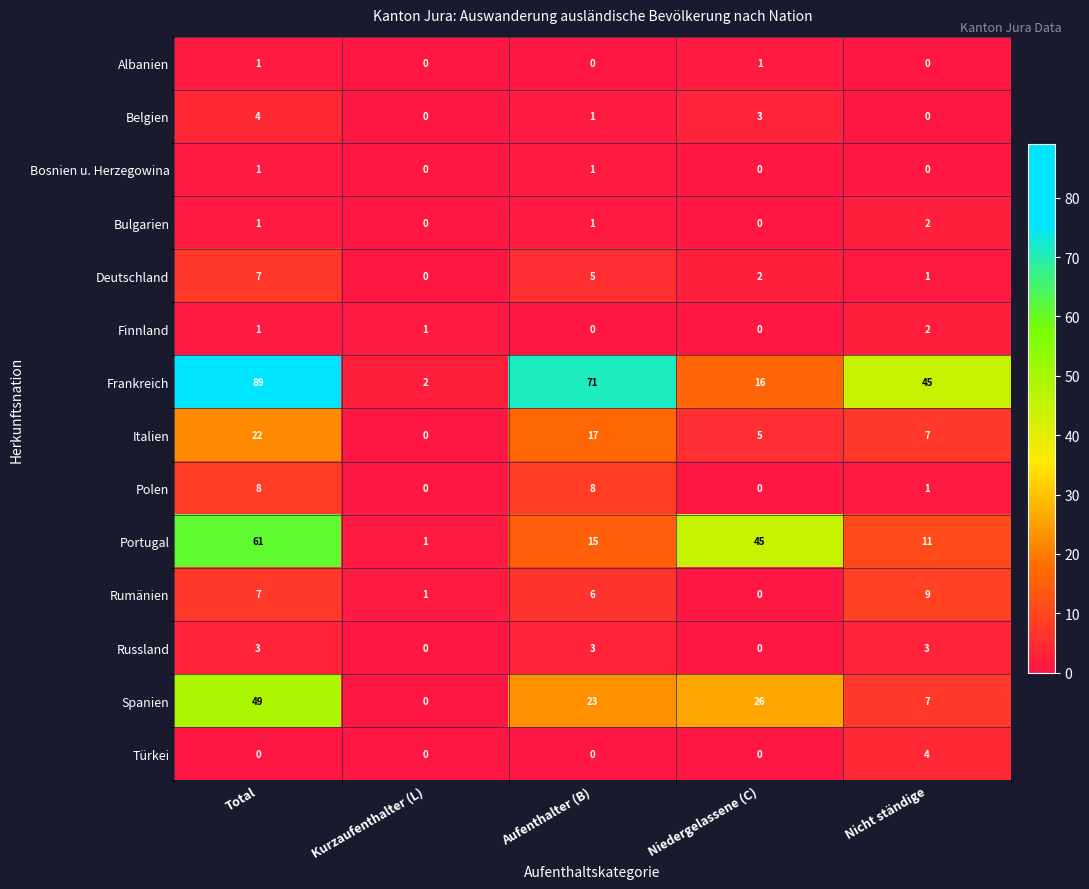

How many distinct data groups are displayed?

14